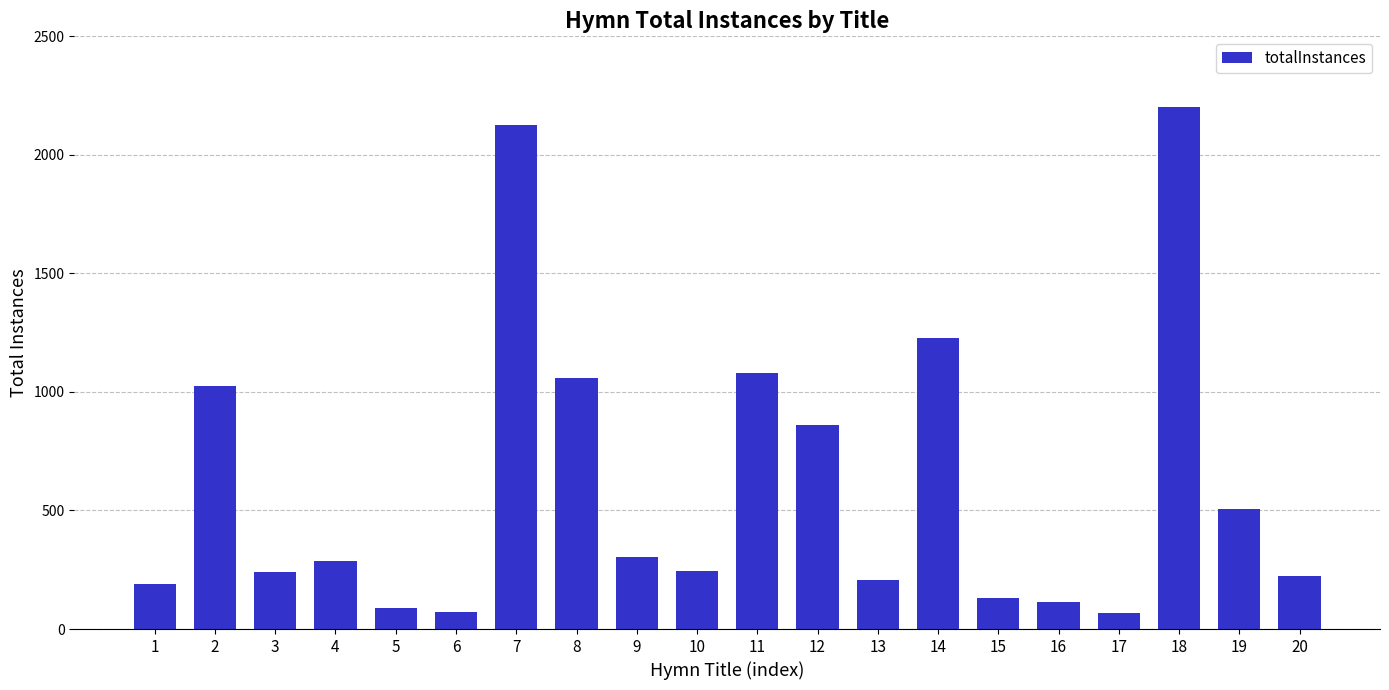

Is it true that the value at 14 is 1228?

True